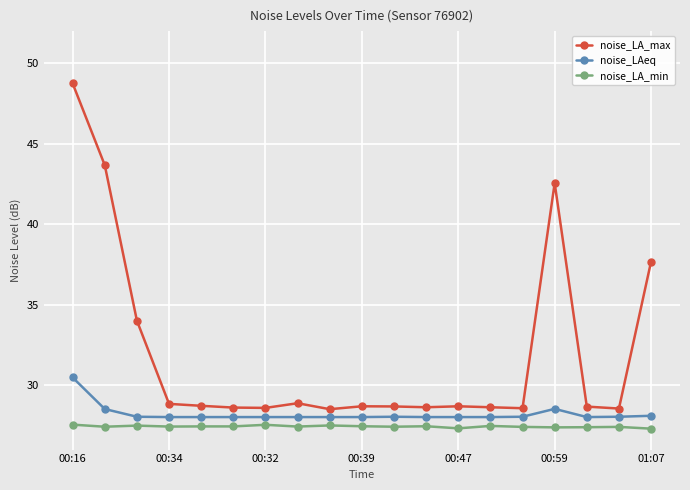

Which series has the largest total across all categories?

noise_LA_max